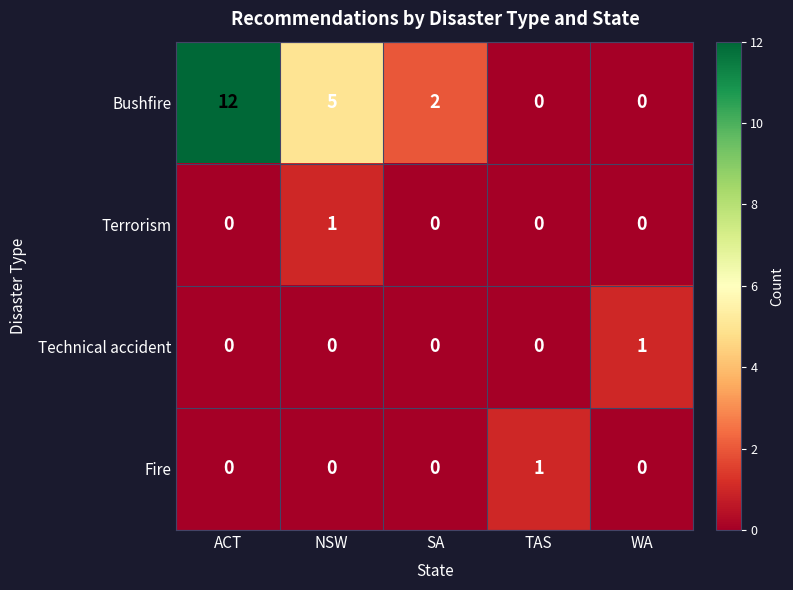

Which series has the largest total across all categories?

Bushfire